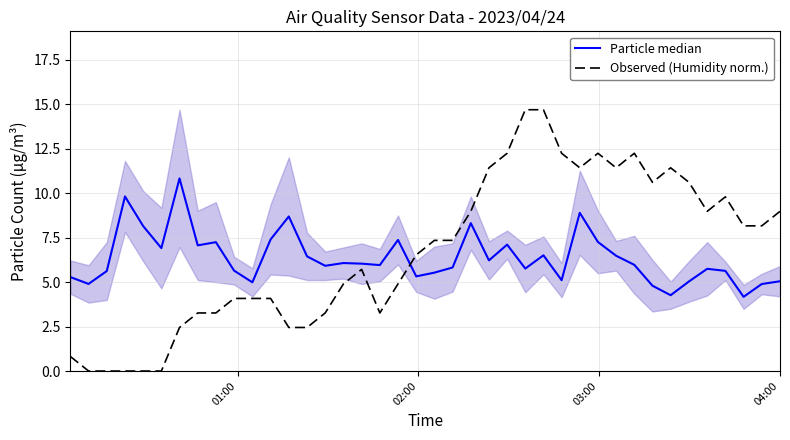

Does the chart display data point markers on the line(s)?

No